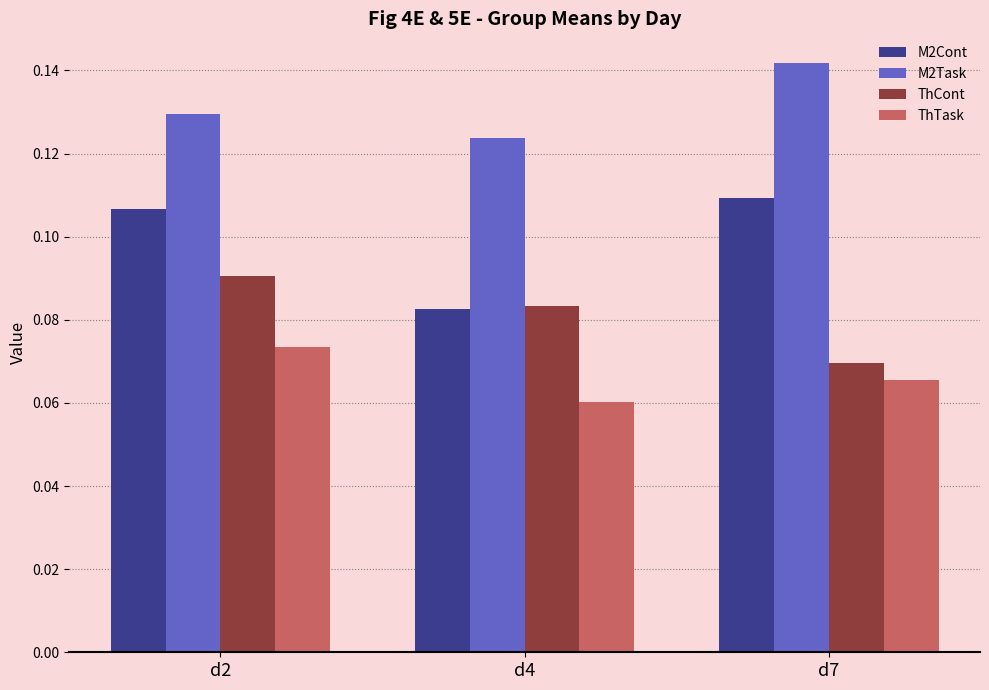

What are all the series names shown in the legend?

M2Cont, M2Task, ThCont, ThTask